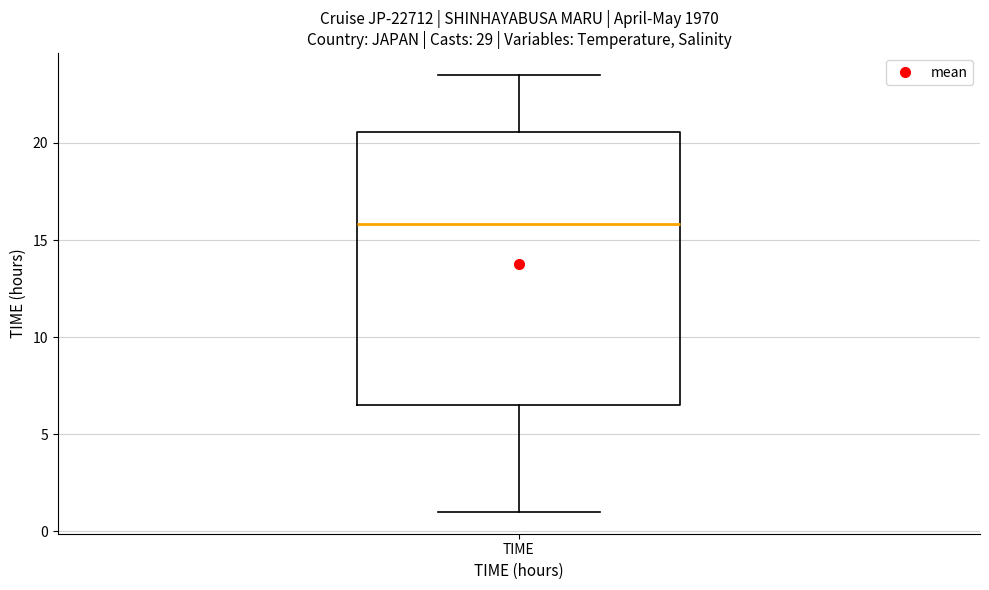

Read this box plot against the y-axis: the position of the median line, the range covered by the box, and the ends of both whiskers. The values are not printed on the chart, so give them approximately, as read against the axis.

median 16.0, box 6.5 to 20.5, whiskers 1.0 to 23.5